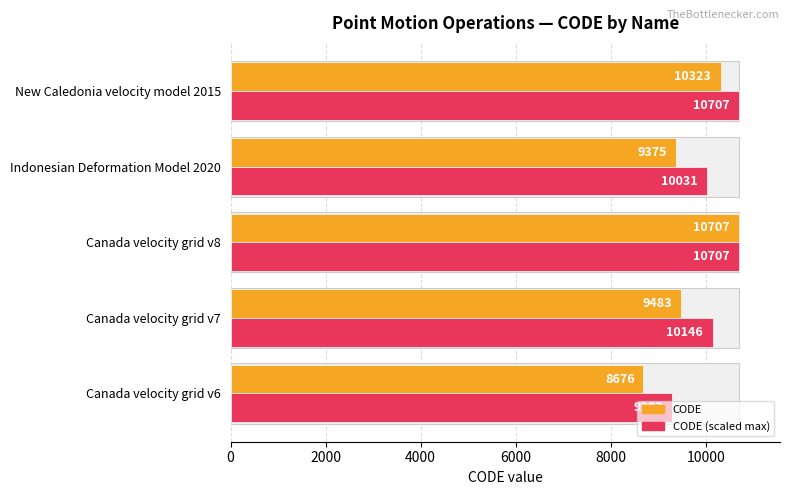

Reading left to right, extract all data points from this chart.

CODE: 8676.0	9483.0	10707.0	9375.0	10323.0
CODE (scaled max): 9283.3	10146.8	10707.0	10031.2	10707.0